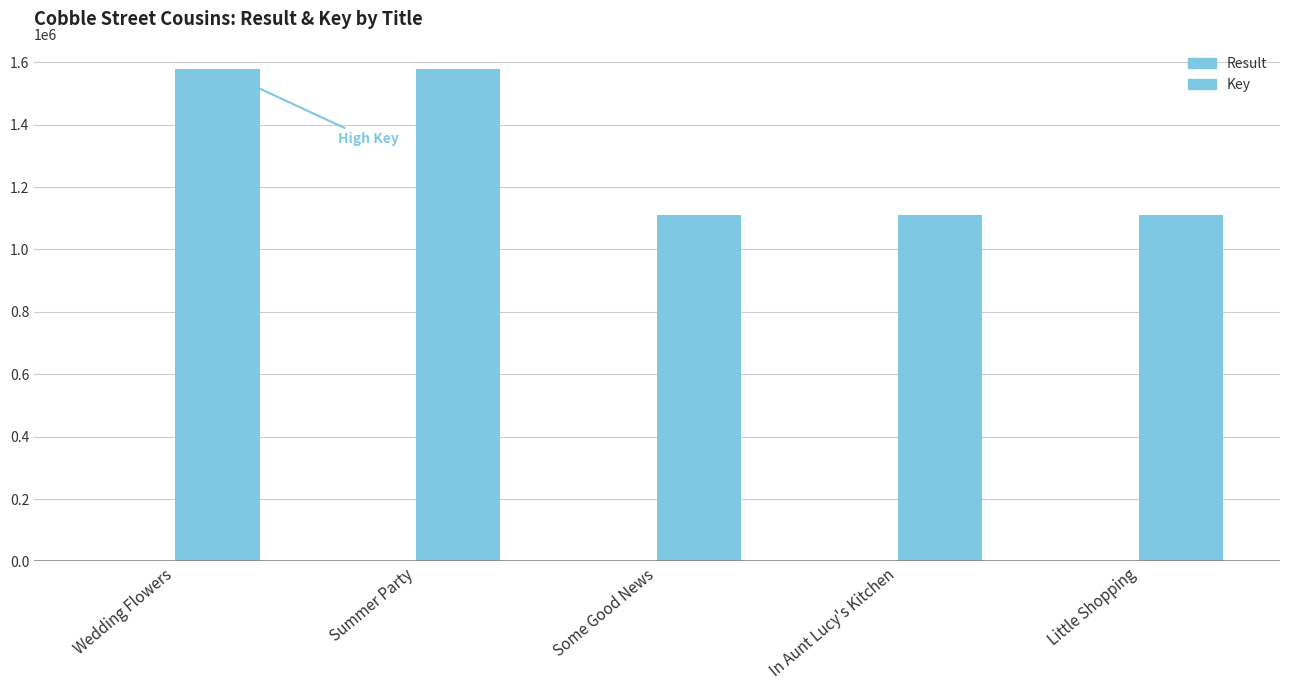

Reading left to right, extract all data points from this chart.

Result: 1	2	3	4	5
Key: 1578288	1578270	1110936	1110933	1110932